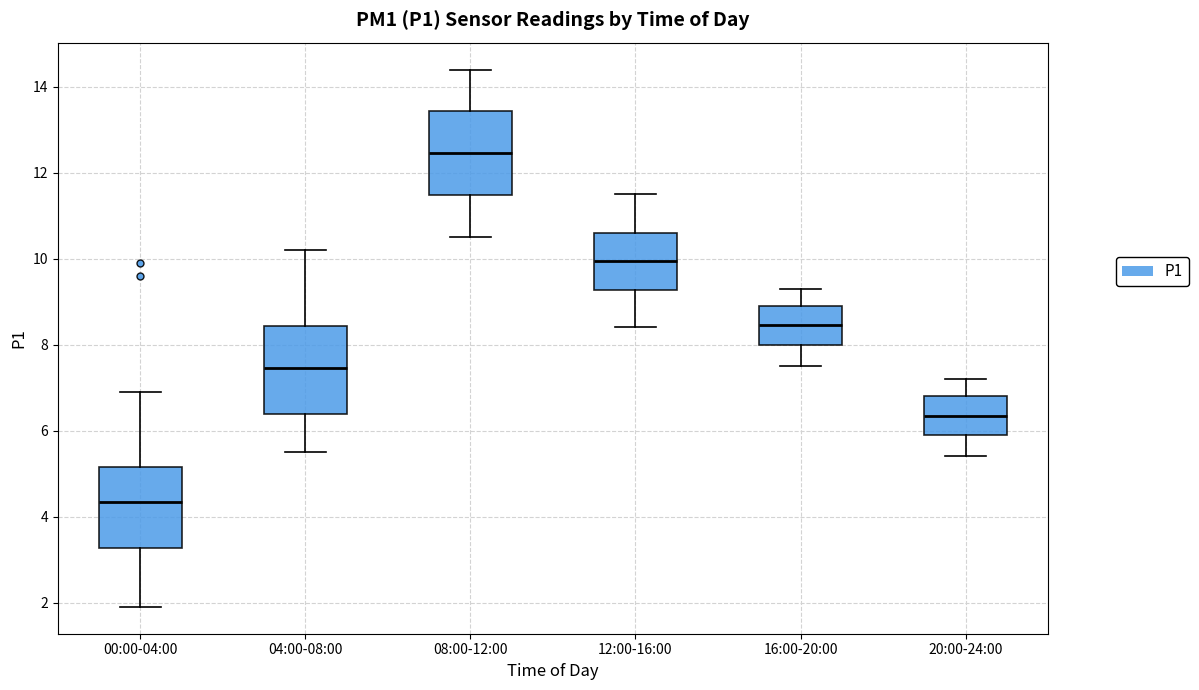

Where does the median line of the box for 04:00-08:00 sit on the y-axis? The values are not printed on the chart, so give them approximately, as read against the axis.

7.4